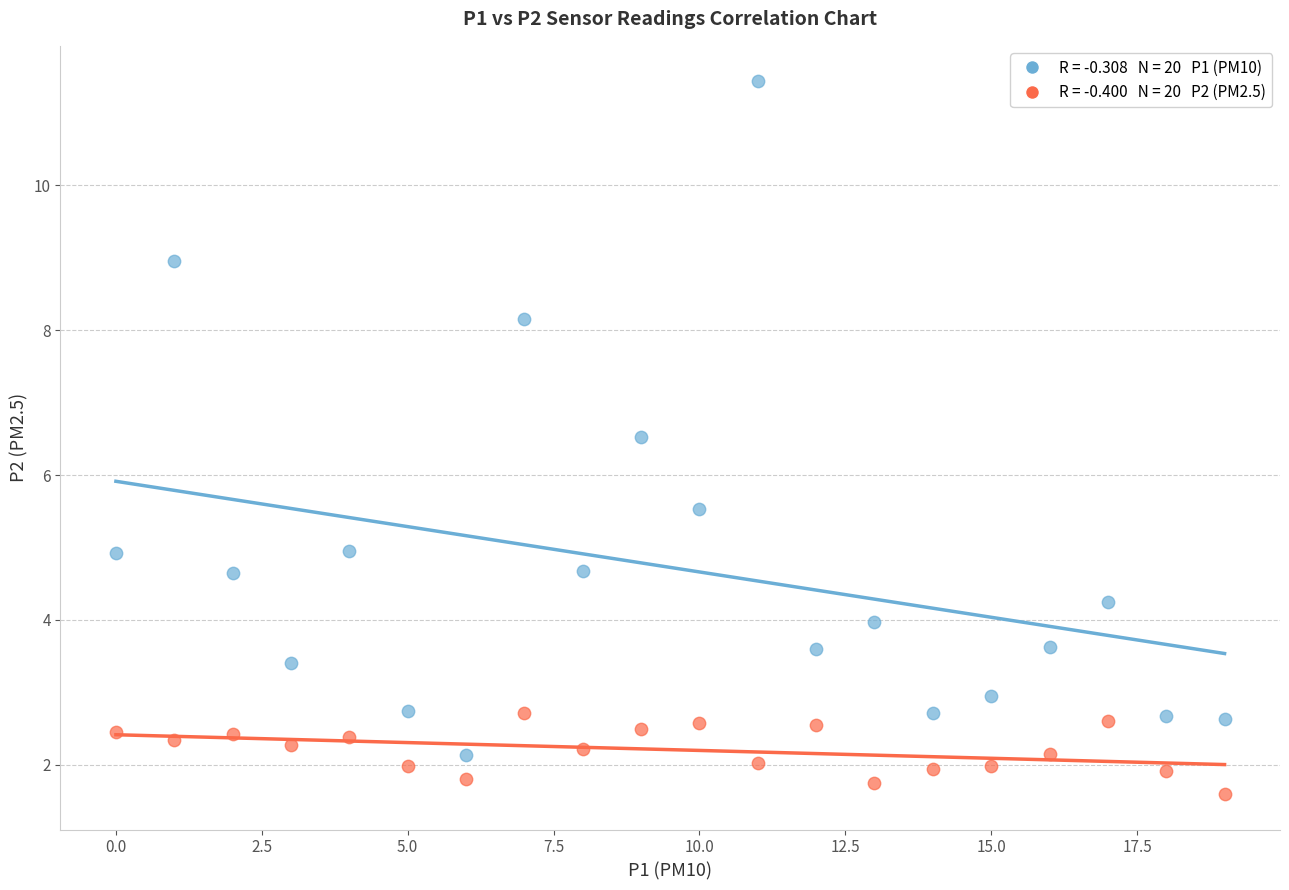

Across all data points, what is the range of Y values (max minus min)?

9.8